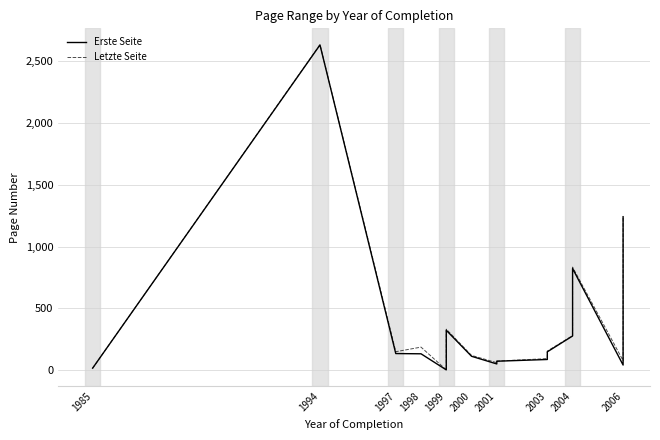

Rank the categories by Letzte Seite value from lowest to highest.

1999, 1985, 2001, 2001, 2001, 2006, 2003, 2000, 1997, 2003, 1998, 1999, 2004, 2004, 1999, 2004, 2006, 1994